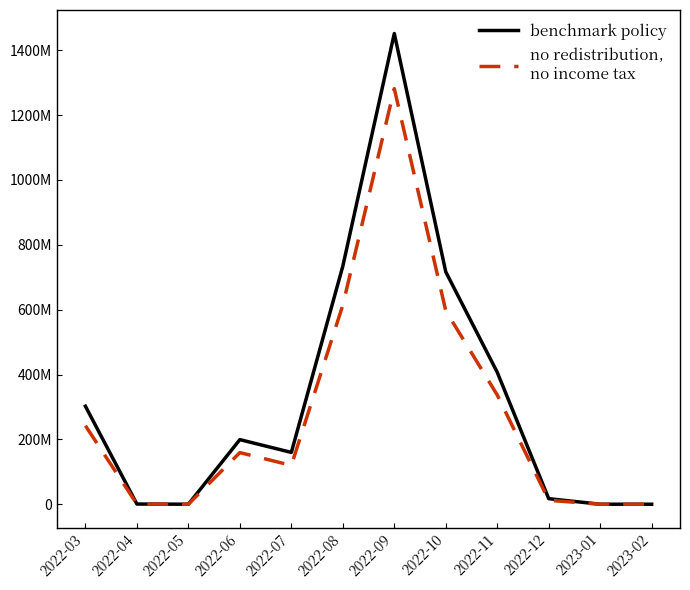

What is the label of the 12th point from the right?

2022-03